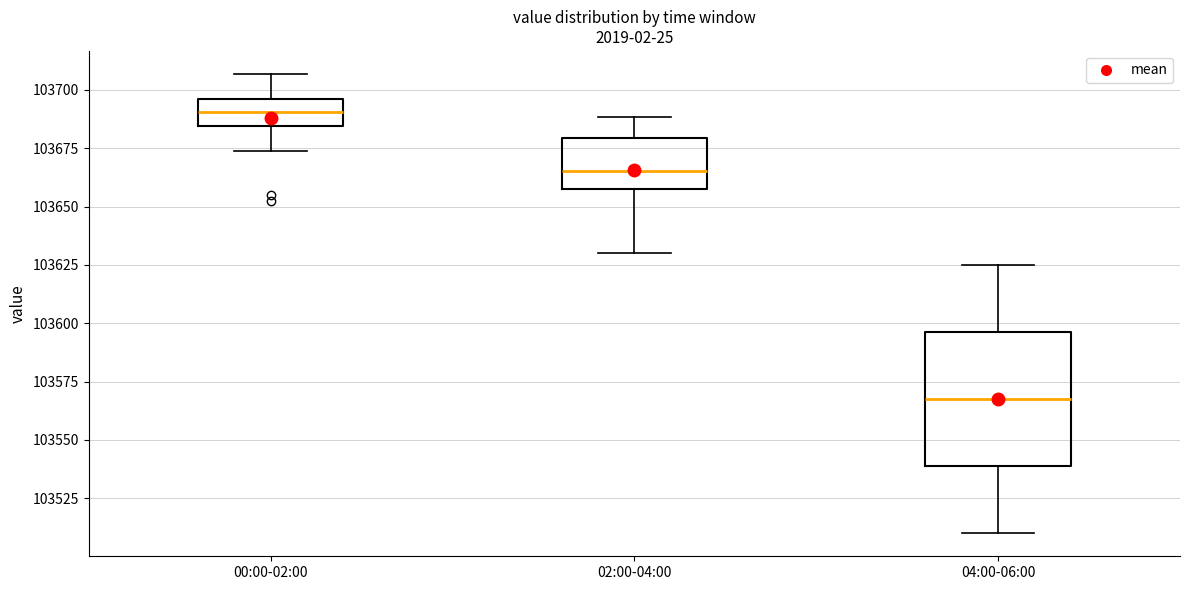

Reading left to right, read every box against the y-axis: the position of its median line, the range the box covers, and the ends of its whiskers. The values are not printed on the chart, so give them approximately, as read against the axis.

00:00-02:00: median 103690, box 103685 to 103695, whiskers 103675 to 103705
02:00-04:00: median 103665, box 103660 to 103680, whiskers 103630 to 103690
04:00-06:00: median 103570, box 103540 to 103595, whiskers 103510 to 103625